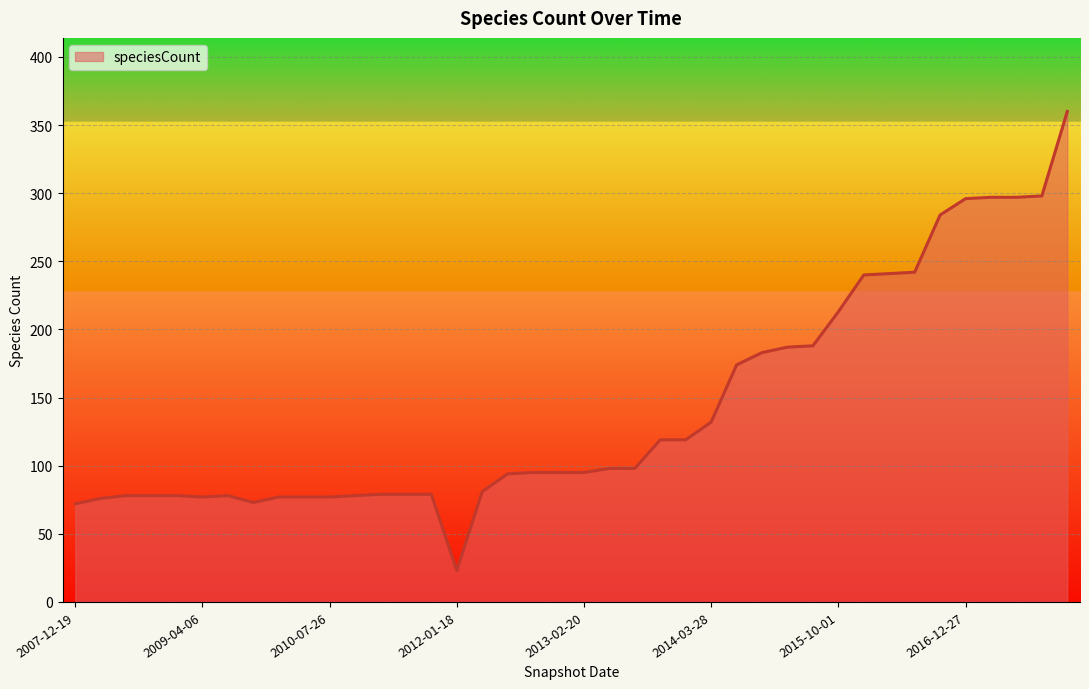

What is the smallest value displayed?

23